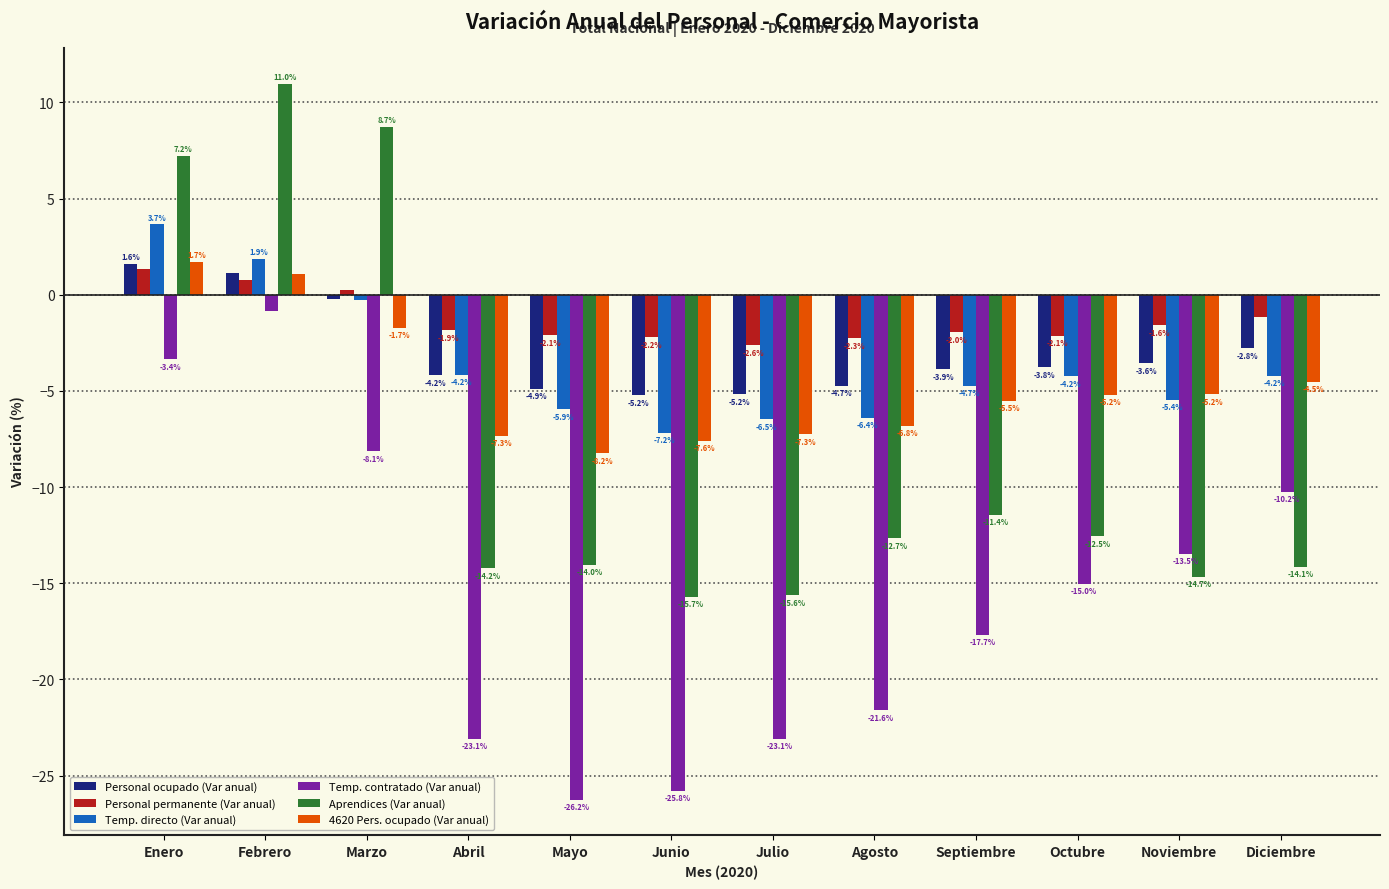

How many bars are there in total?

72